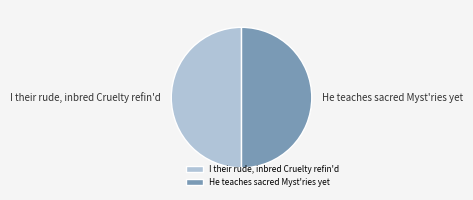

Approximately how many times larger is the value at He teaches sacred Myst'ries yet compared to I their rude, inbred Cruelty refin'd?

1.0